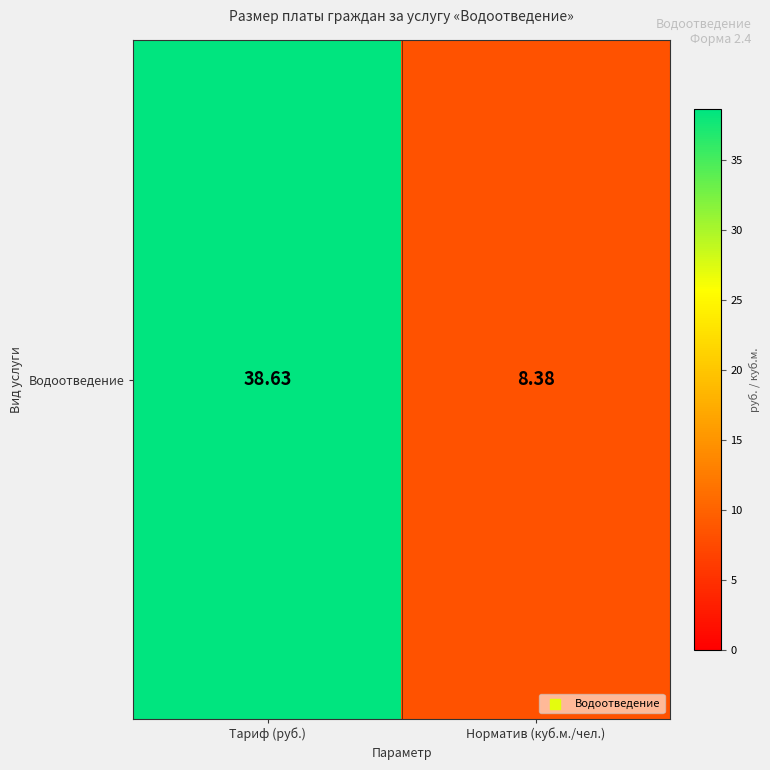

What is the change in value from Тариф (руб.) to Норматив (куб.м./чел.)?

-30.2